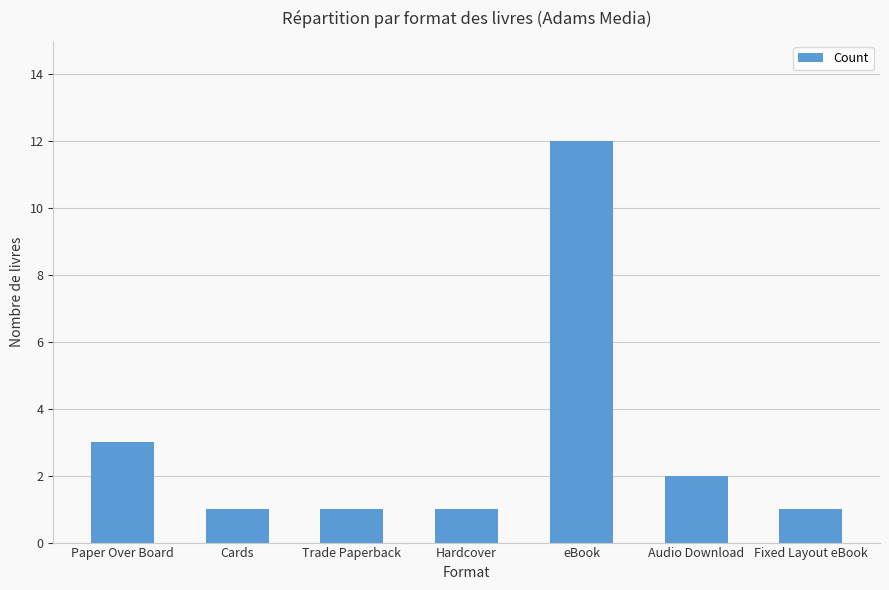

What is the label of the 5th bar from the right?

Trade Paperback